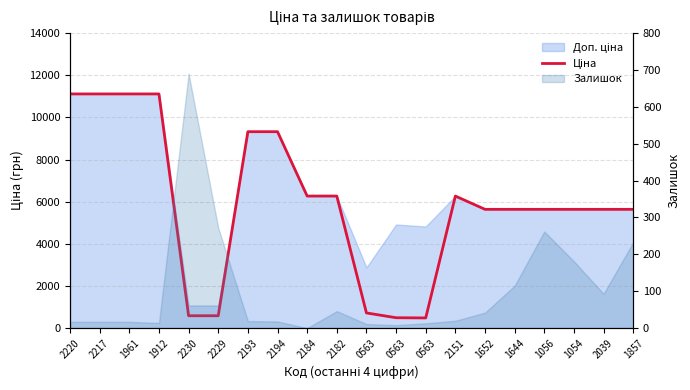

At which label does the data first exceed 5636?

2220